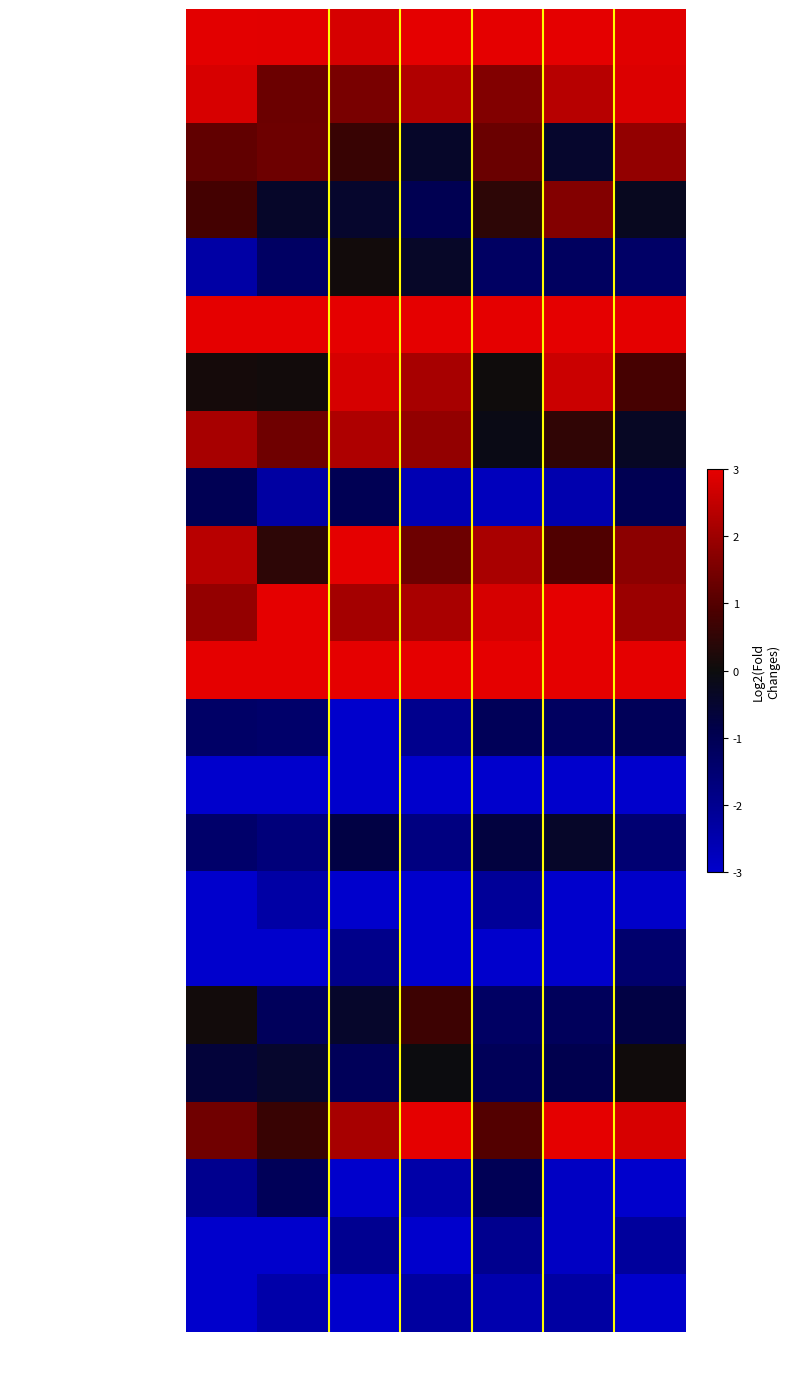

What is the spread (max minus min) of values at S7?

6.0